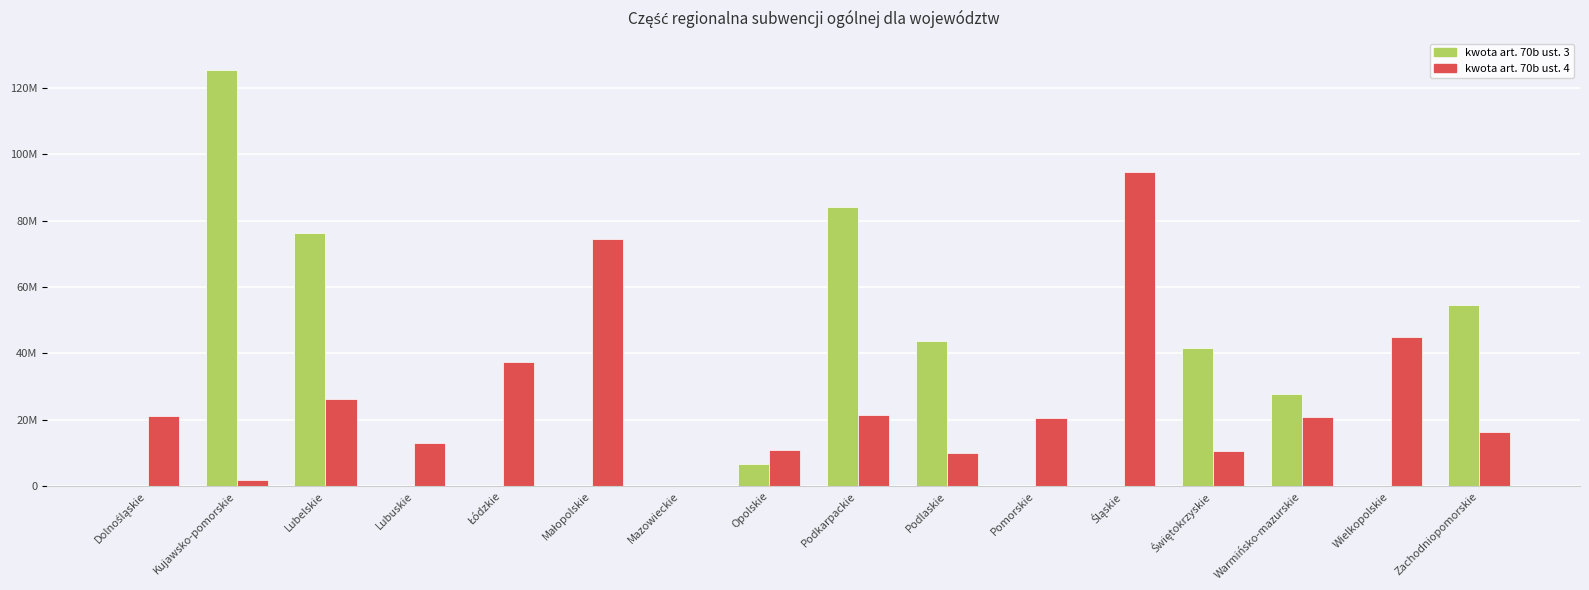

Are the bars horizontal?

No